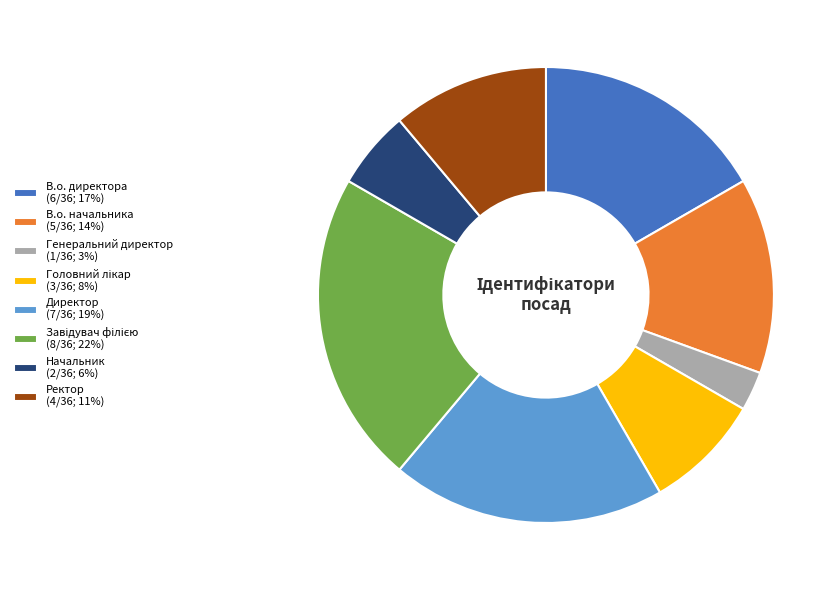

Do Генеральний директор (1/36; 3%) and В.о. начальника (5/36; 14%) together represent more than half of the pie?

No